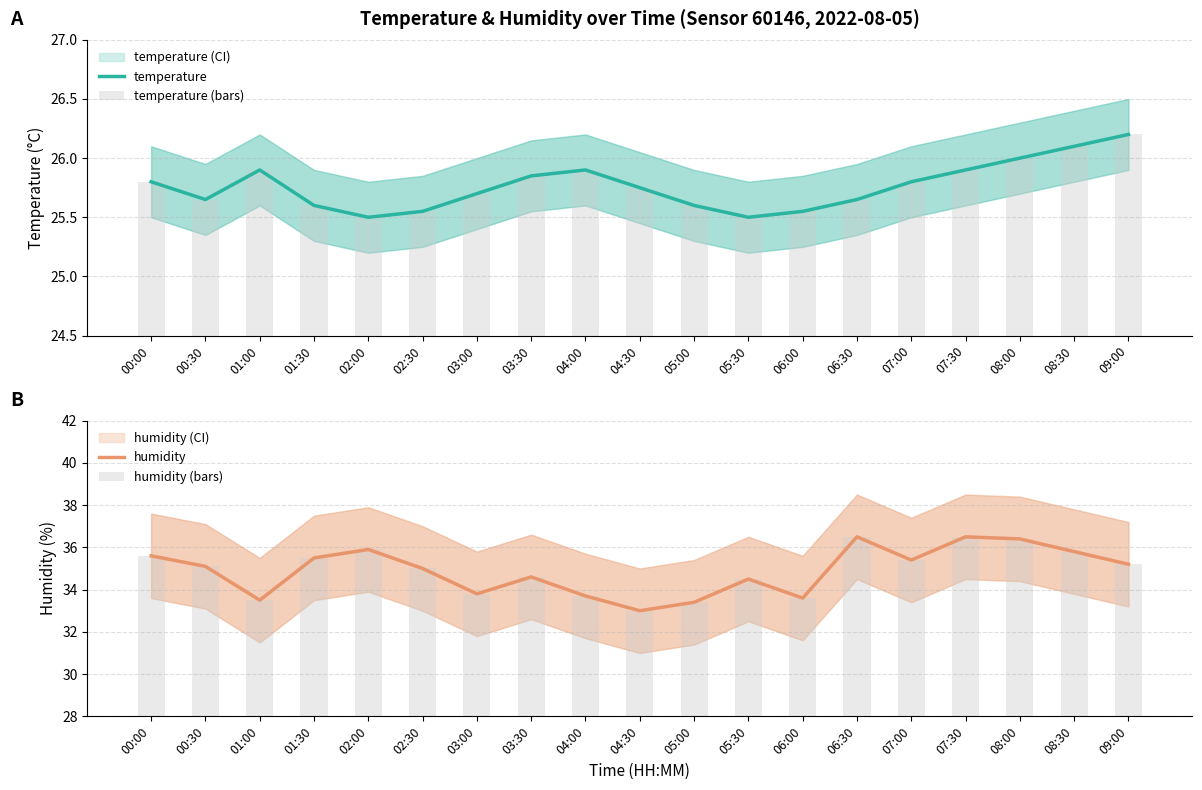

At which category does the chart reach its minimum across all series?

02:00